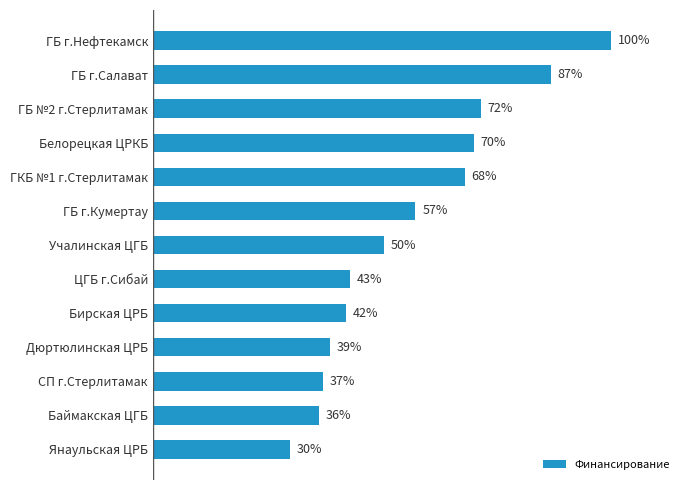

List the labels in order of value, largest first.

ГБ г.Нефтекамск, ГБ г.Салават, ГБ №2 г.Стерлитамак, Белорецкая ЦРКБ, ГКБ №1 г.Стерлитамак, ГБ г.Кумертау, Учалинская ЦГБ, ЦГБ г.Сибай, Бирская ЦРБ, Дюртюлинская ЦРБ, СП г.Стерлитамак, Баймакская ЦГБ, Янаульская ЦРБ